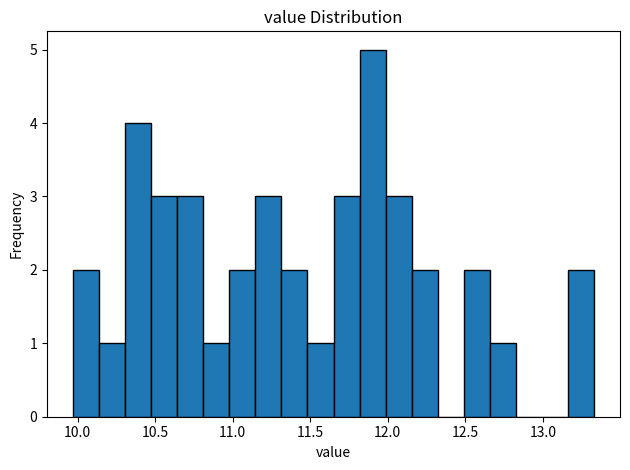

Around what value on the x-axis is the tallest bar? Give the approximate position of its centre, as read against the axis.

11.90